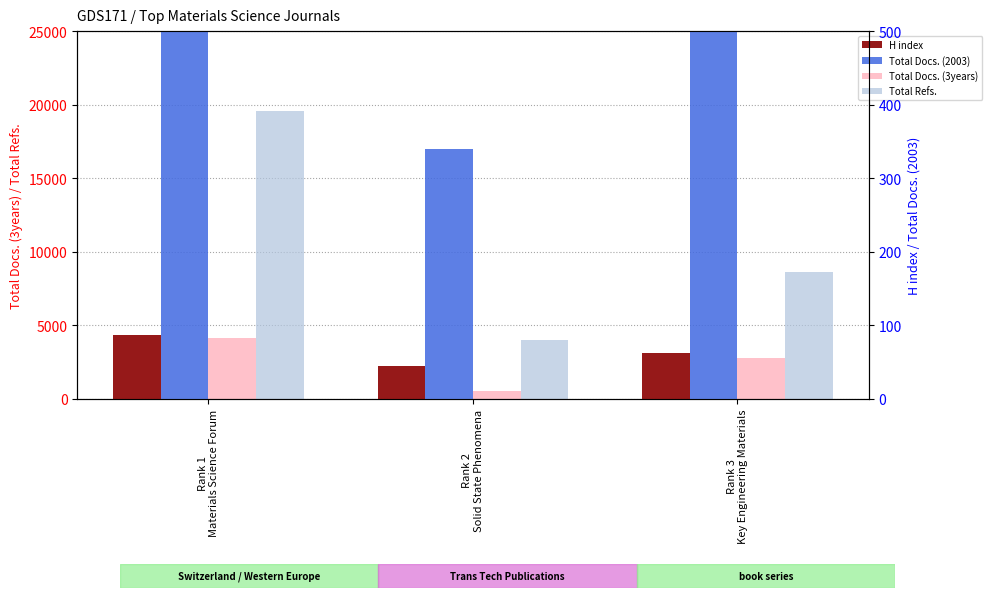

Is it true that Total Refs. equals 28372 at Rank 1
Materials Science Forum?

False